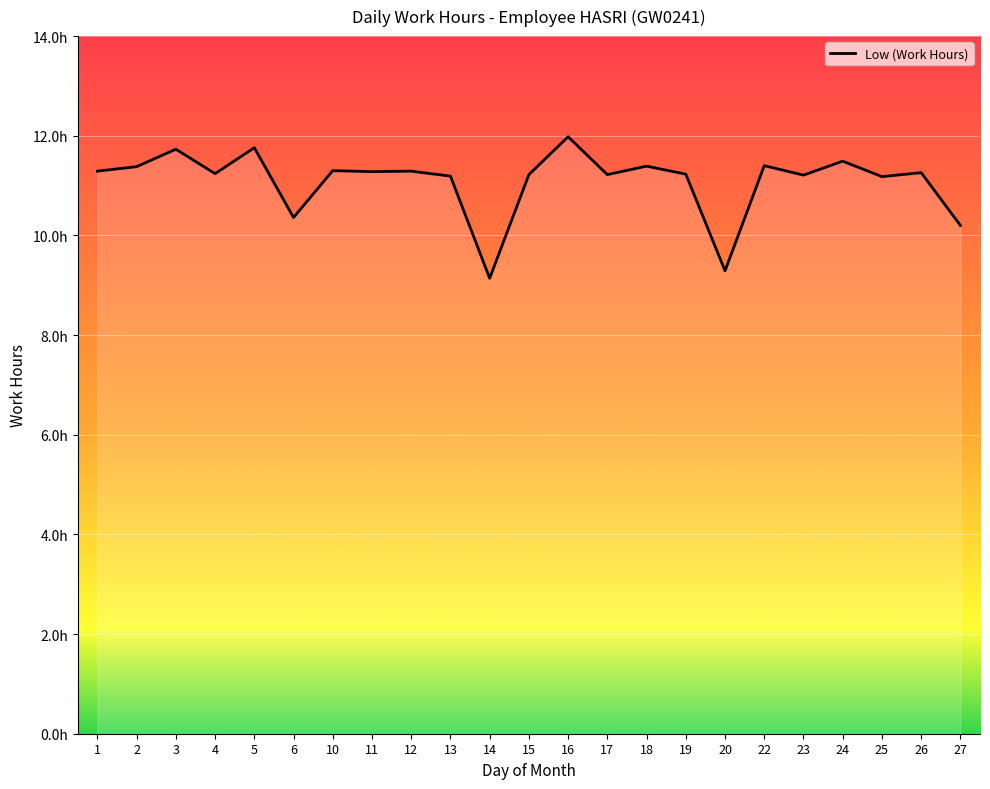

Which category has the highest value across all series?

16